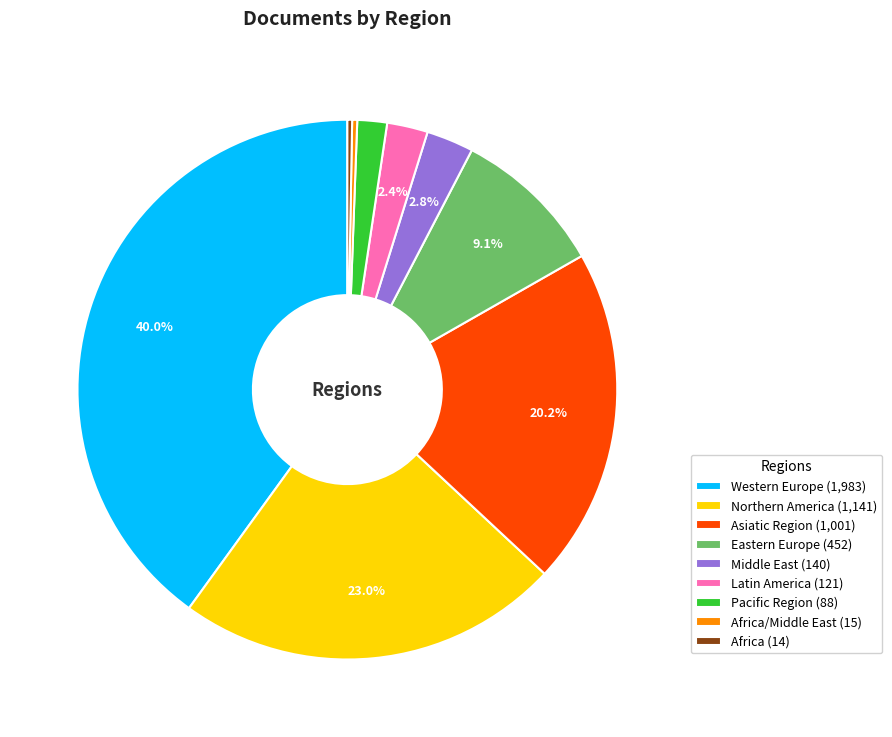

Which has a higher value, Eastern Europe (452) or Northern America (1,141)?

Northern America (1,141)